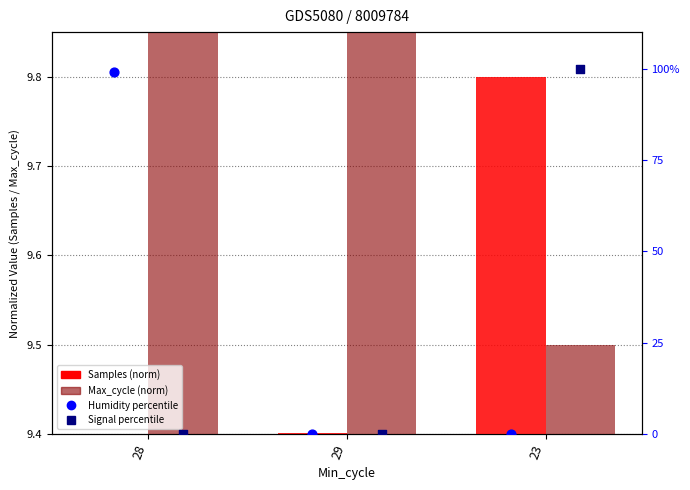

Which series reaches the maximum Y coordinate?

Signal percentile